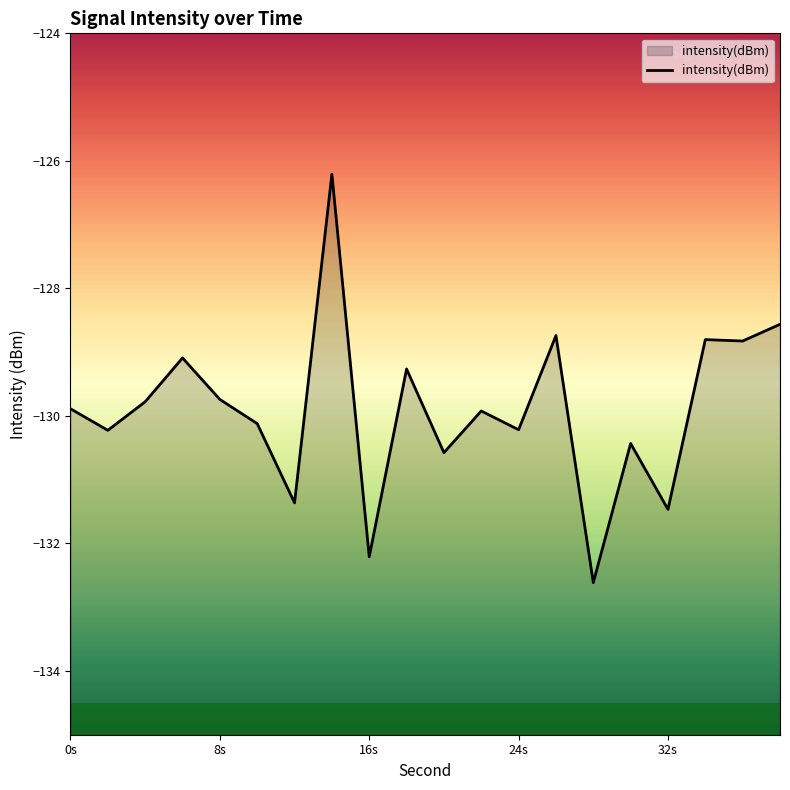

Which label corresponds to the largest value in the chart?

14